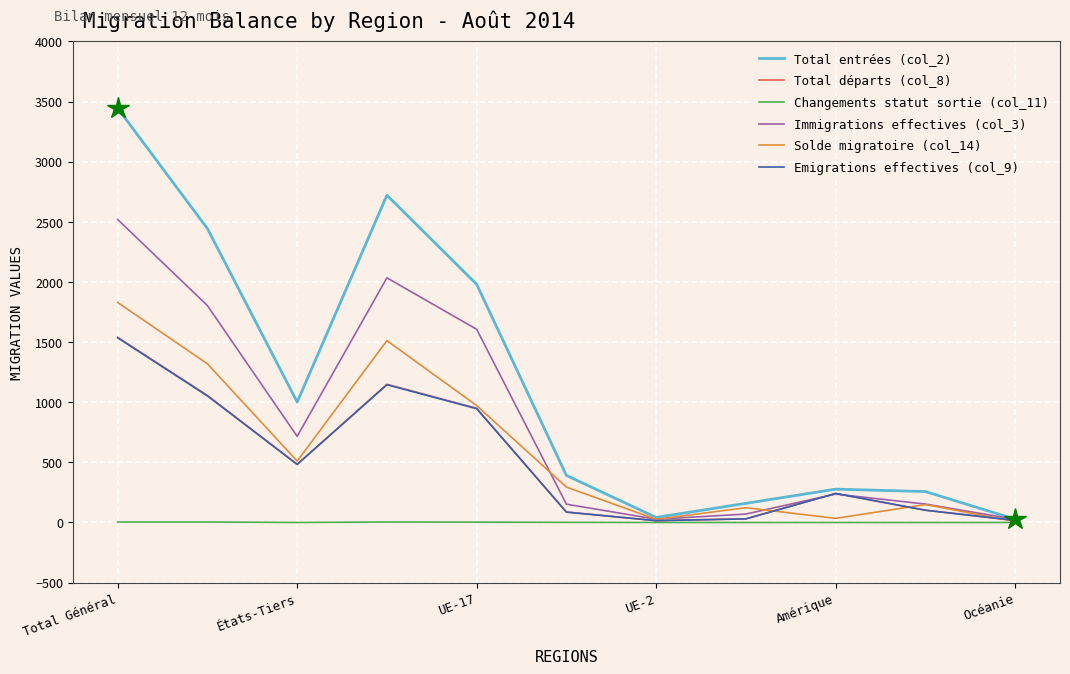

Which series has the largest total across all categories?

Total entrées (col_2)